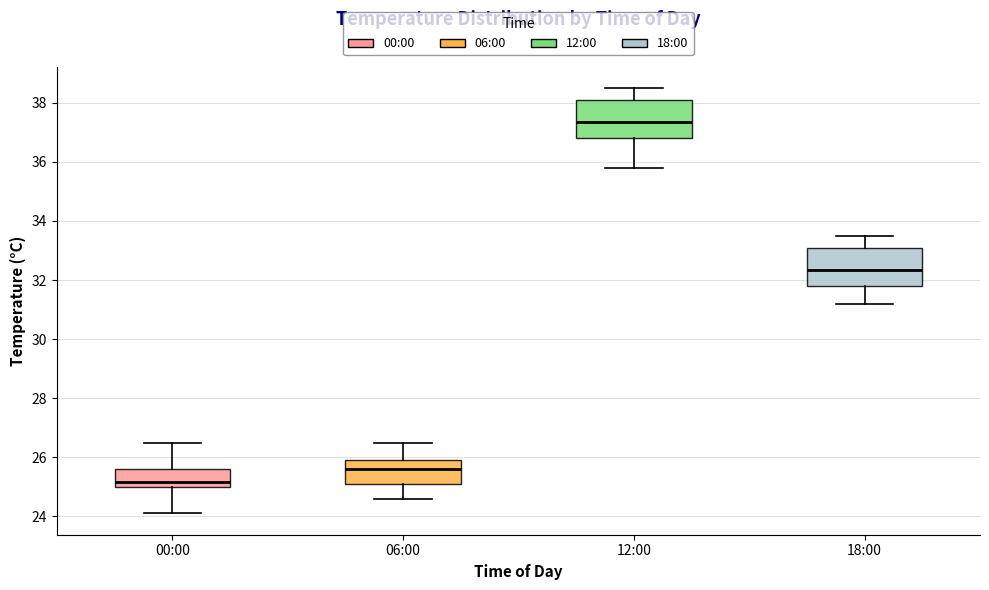

Reading left to right, transcribe this box plot: for each box, give where its median line is, the range the box spans, and where its two whiskers end, as read against the y-axis. The values are not printed on the chart, so give them approximately, as read against the axis.

00:00: median 25.2, box 25.0 to 25.6, whiskers 24.2 to 26.6
06:00: median 25.6, box 25.2 to 26.0, whiskers 24.6 to 26.6
12:00: median 37.4, box 36.8 to 38.2, whiskers 35.8 to 38.6
18:00: median 32.4, box 31.8 to 33.2, whiskers 31.2 to 33.6